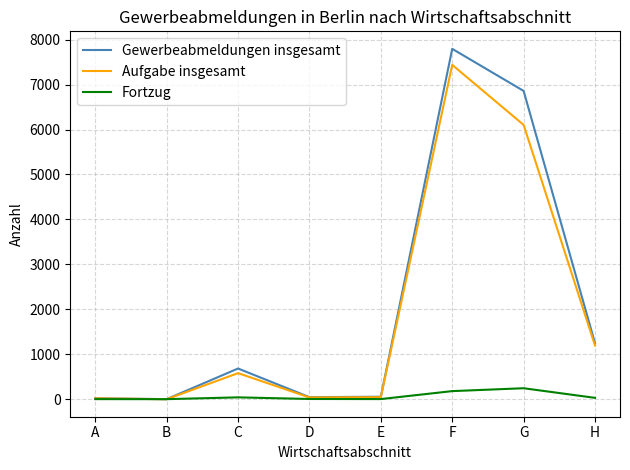

Is it true that Aufgabe insgesamt equals 0 at B?

True